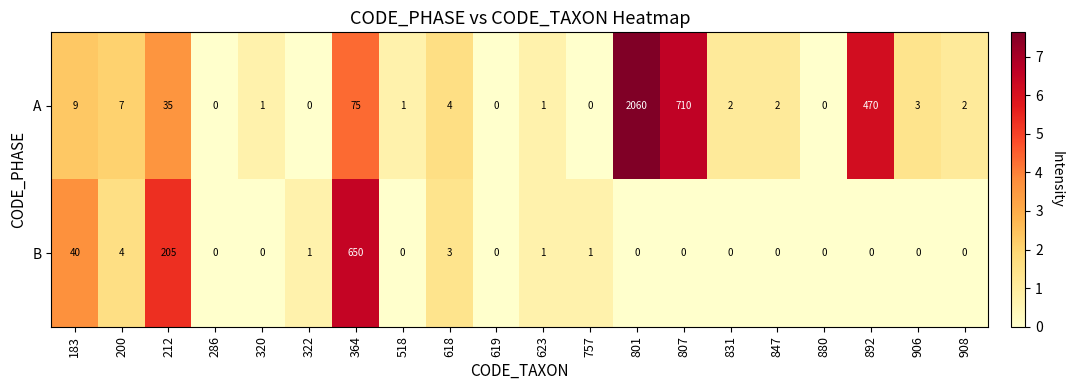

The A series shows 2 at 847. True or false?

True